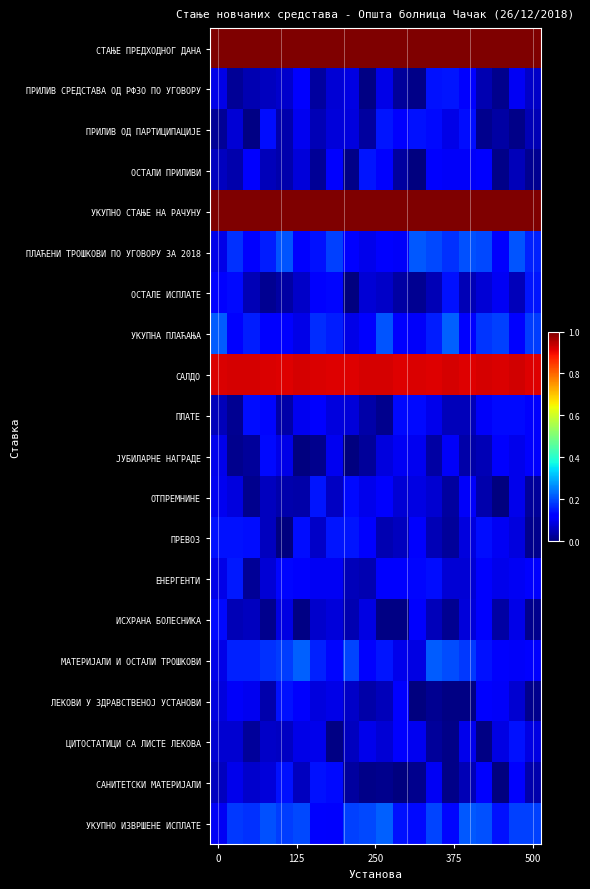

How many data points does each series have?

20